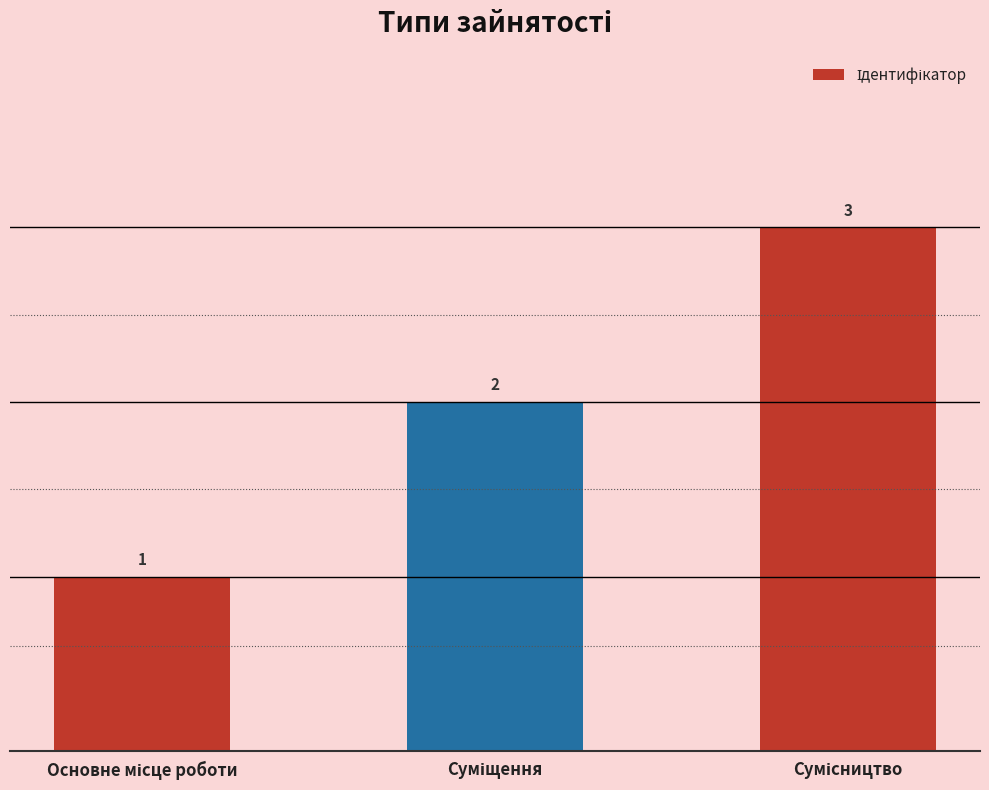

Count the values in the range 1 to 3.

3